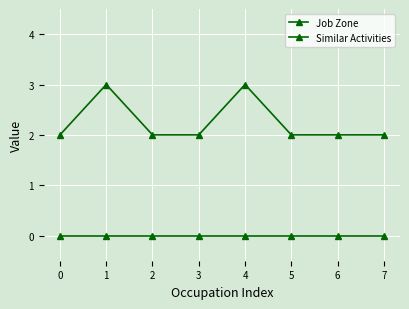

How many lines are shown in the chart?

2